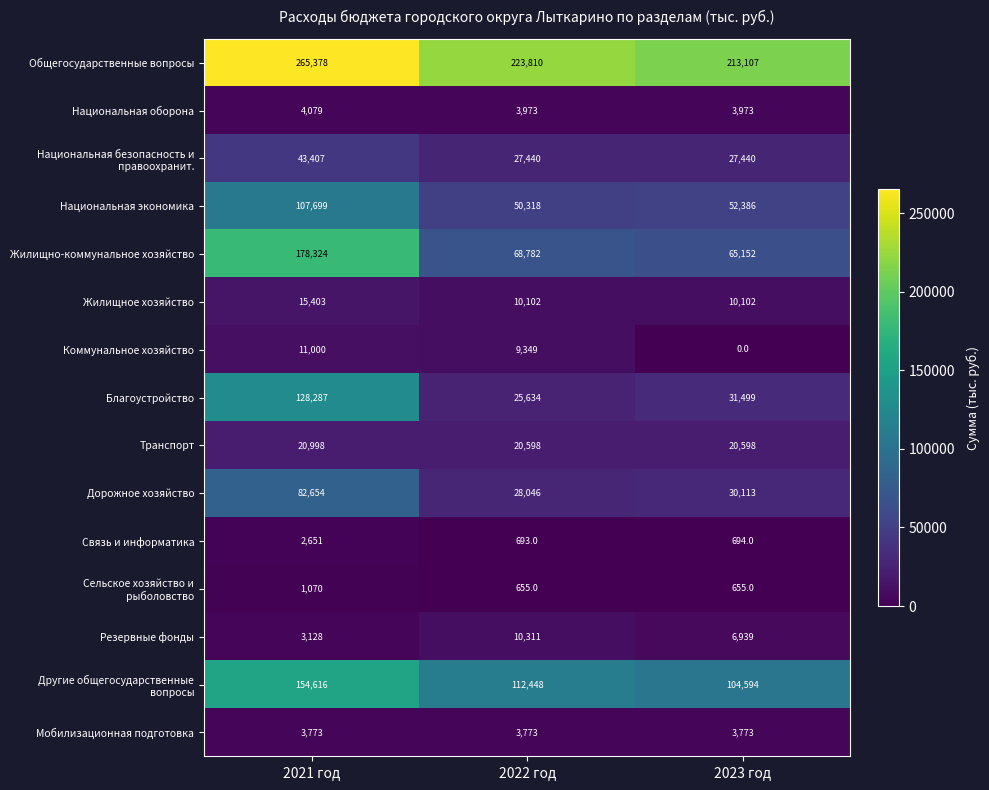

The value of Национальная оборона at 2022 год is 3973. True or false?

True